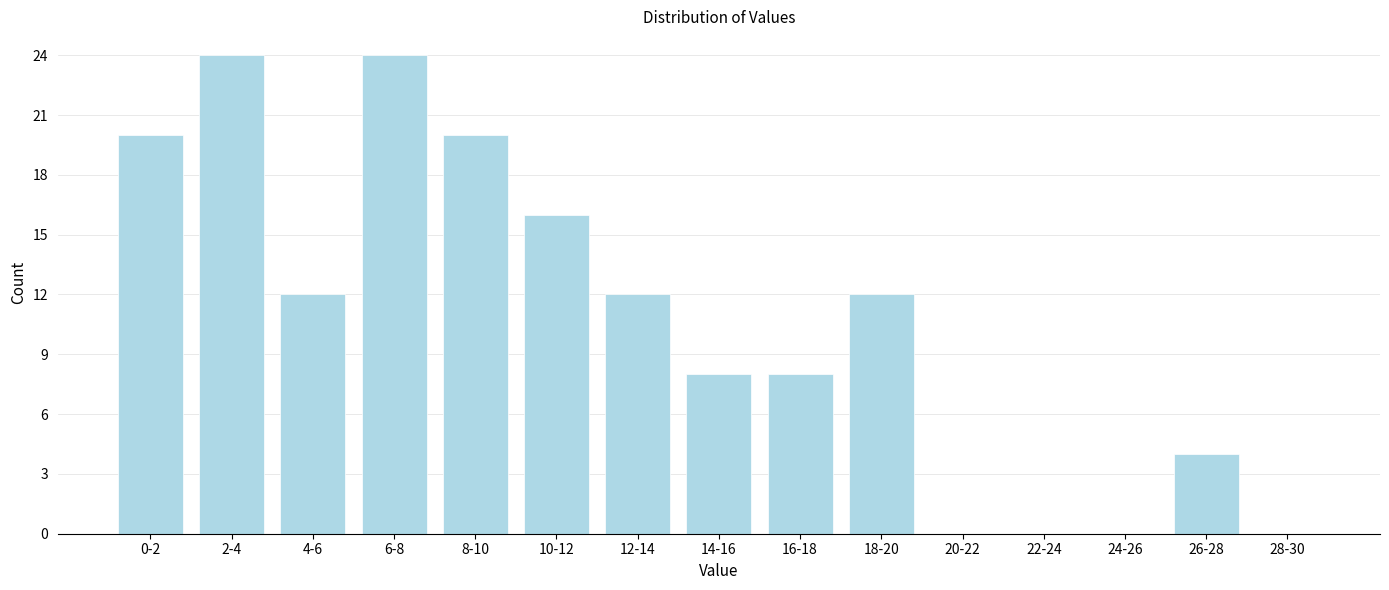

Reading right to left, extract all data points from this chart.

28-30=0	26-28=4	24-26=0	22-24=0	20-22=0	18-20=12	16-18=8	14-16=8	12-14=12	10-12=16	8-10=20	6-8=24	4-6=12	2-4=24	0-2=20